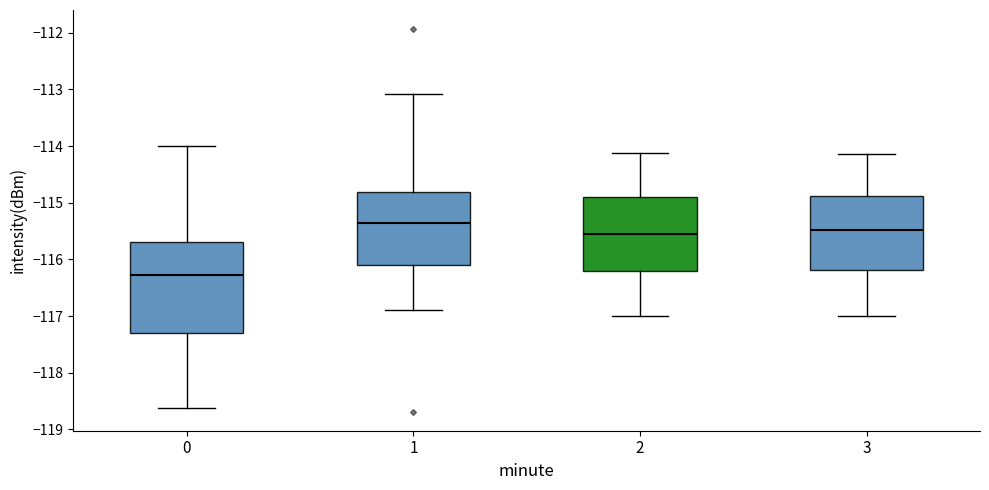

Reading left to right, read every box against the y-axis: the position of its median line, the range the box covers, and the ends of its whiskers. The values are not printed on the chart, so give them approximately, as read against the axis.

0: median -116.3, box -117.3 to -115.7, whiskers -118.6 to -114.0
1: median -115.4, box -116.1 to -114.8, whiskers -116.9 to -113.1
2: median -115.6, box -116.2 to -114.9, whiskers -117.0 to -114.1
3: median -115.5, box -116.2 to -114.9, whiskers -117.0 to -114.1